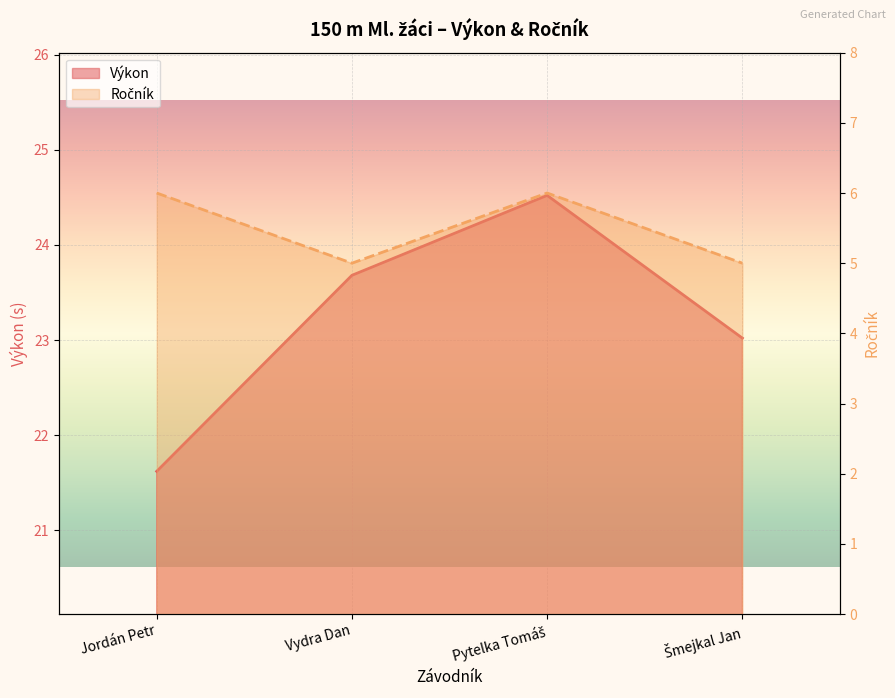

How many categories are shown in the chart?

4